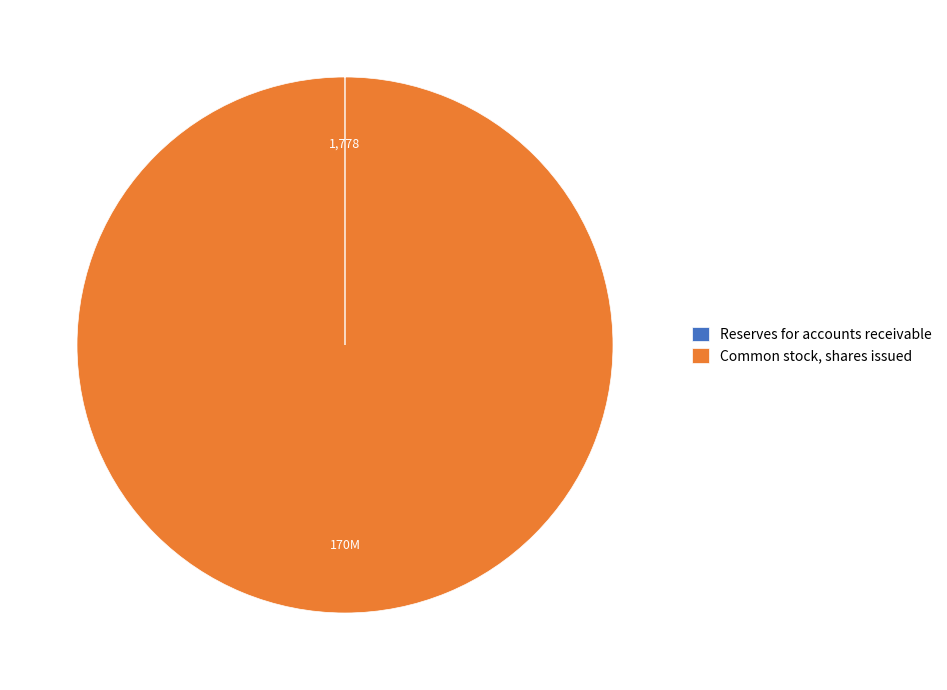

Is it true that Common stock, shares issued is 91% of the pie?

False